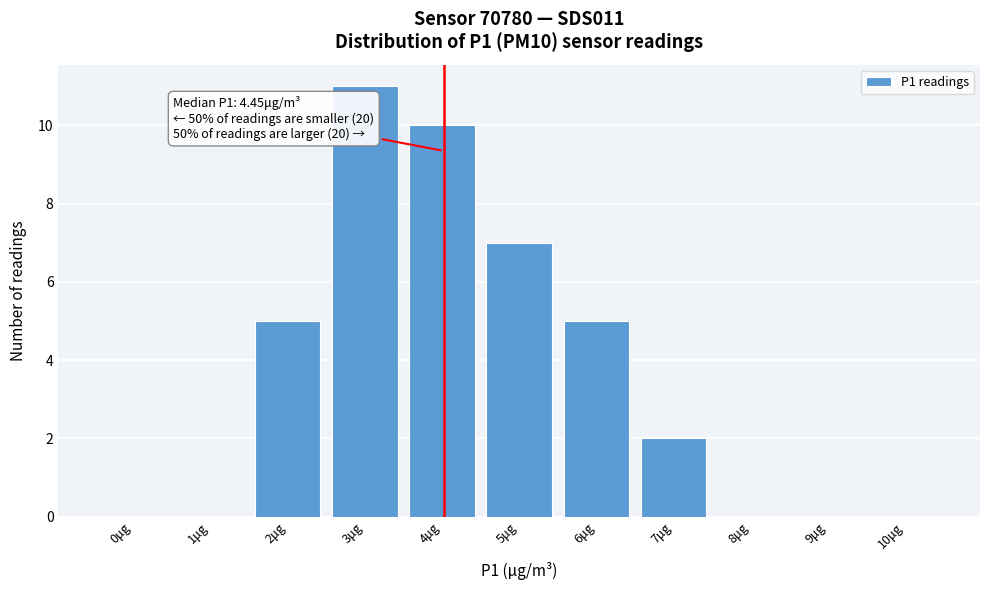

Reading right to left, list all the values displayed in this chart.

10μg=0	9μg=0	8μg=0	7μg=2	6μg=5	5μg=7	4μg=10	3μg=11	2μg=5	1μg=0	0μg=0